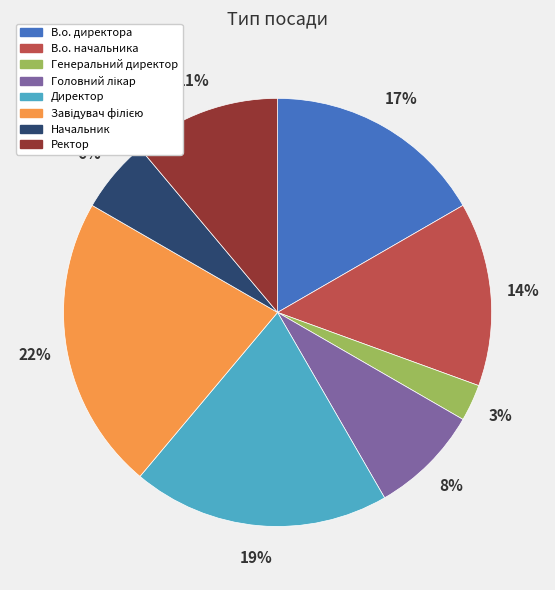

Count the number of slices in the pie.

8